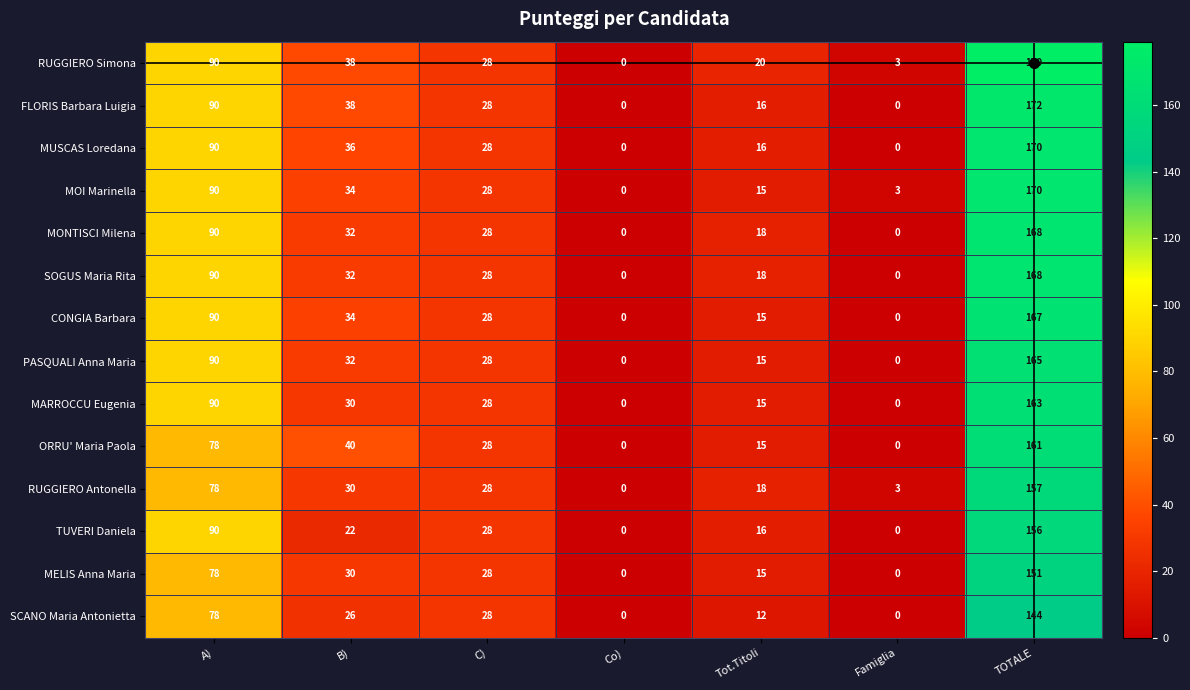

What is the spread (max minus min) of values at Famiglia?

3